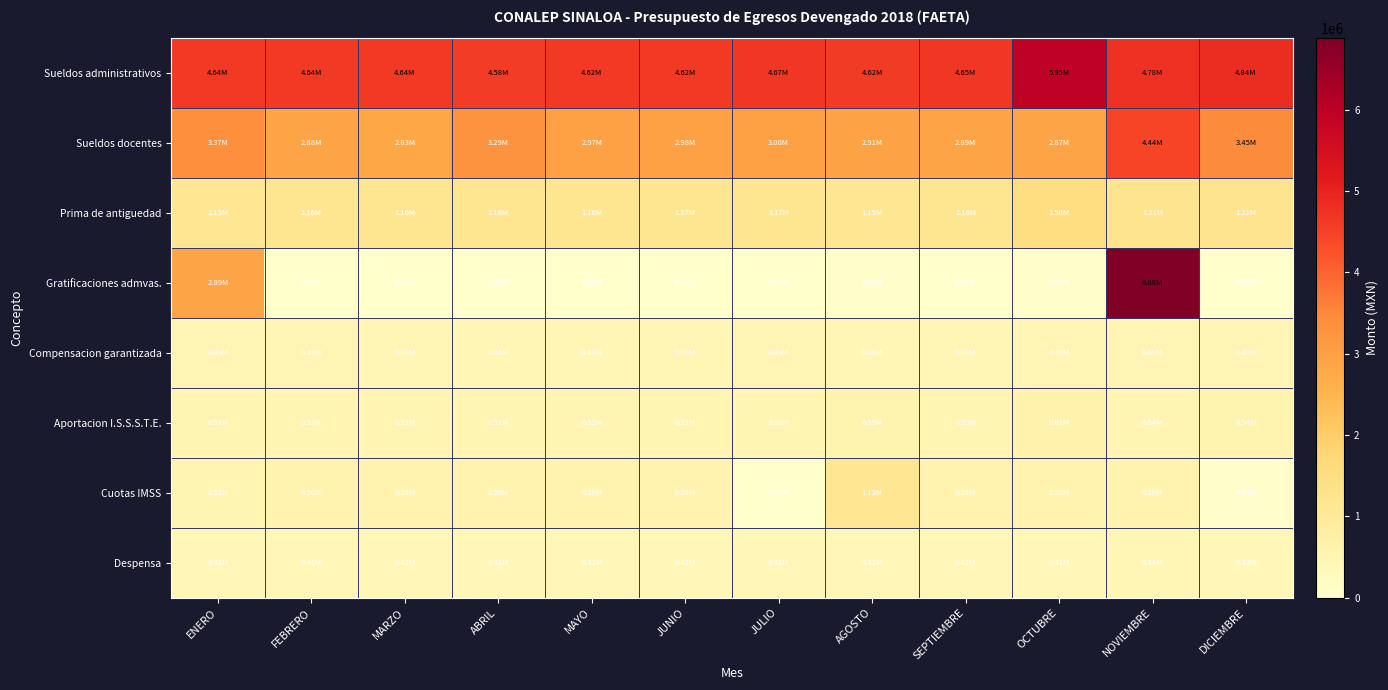

List the series in order of their peak value, lowest first.

Despensa, Compensacion garantizada, Aportacion I.S.S.S.T.E., Cuotas IMSS, Prima de antiguedad, Sueldos docentes, Sueldos administrativos, Gratificaciones admvas.